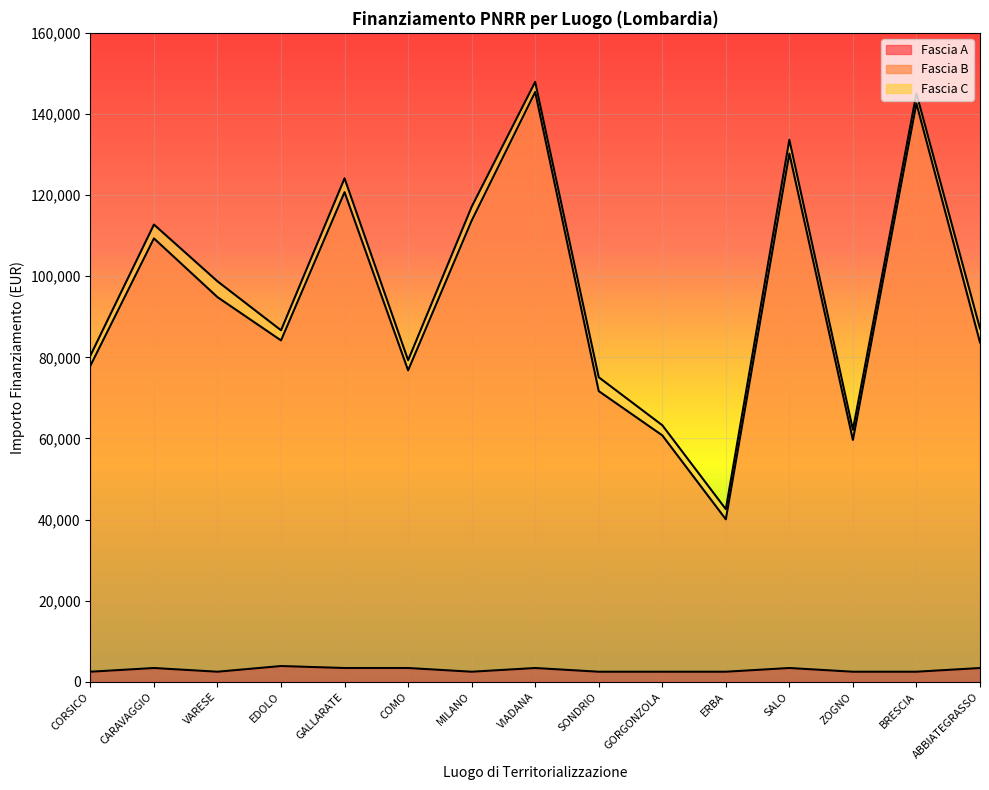

The Fascia A series shows 3903.0 at EDOLO. True or false?

True